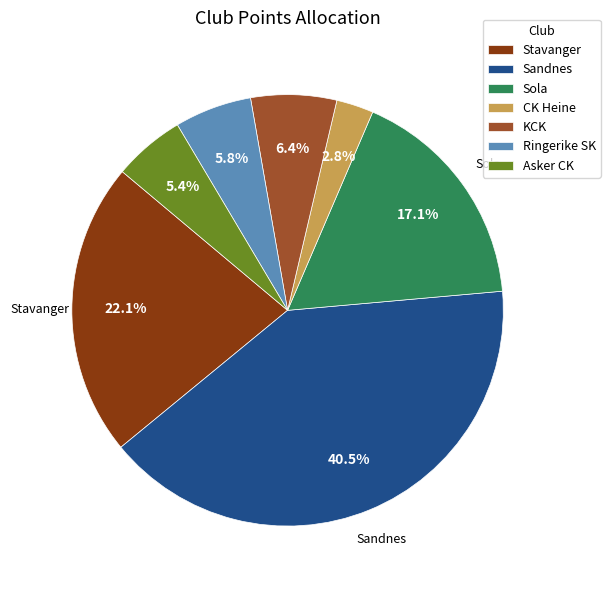

What is the ratio of the value at CK Heine to the value at Asker CK?

0.5